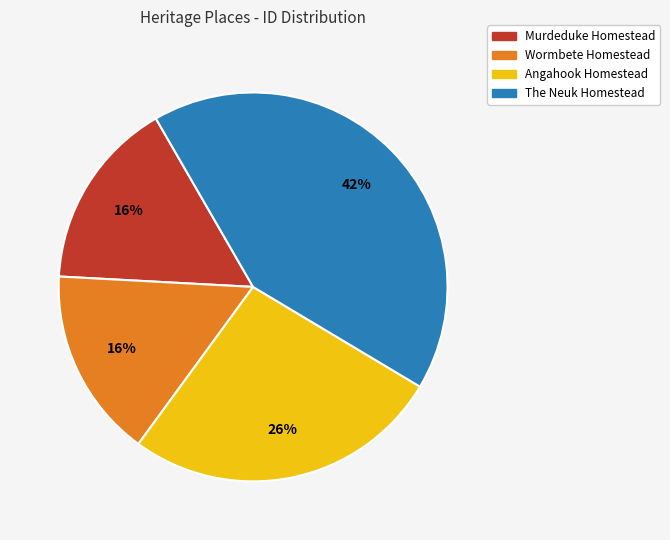

Is there any slice that represents more than half of the pie?

No